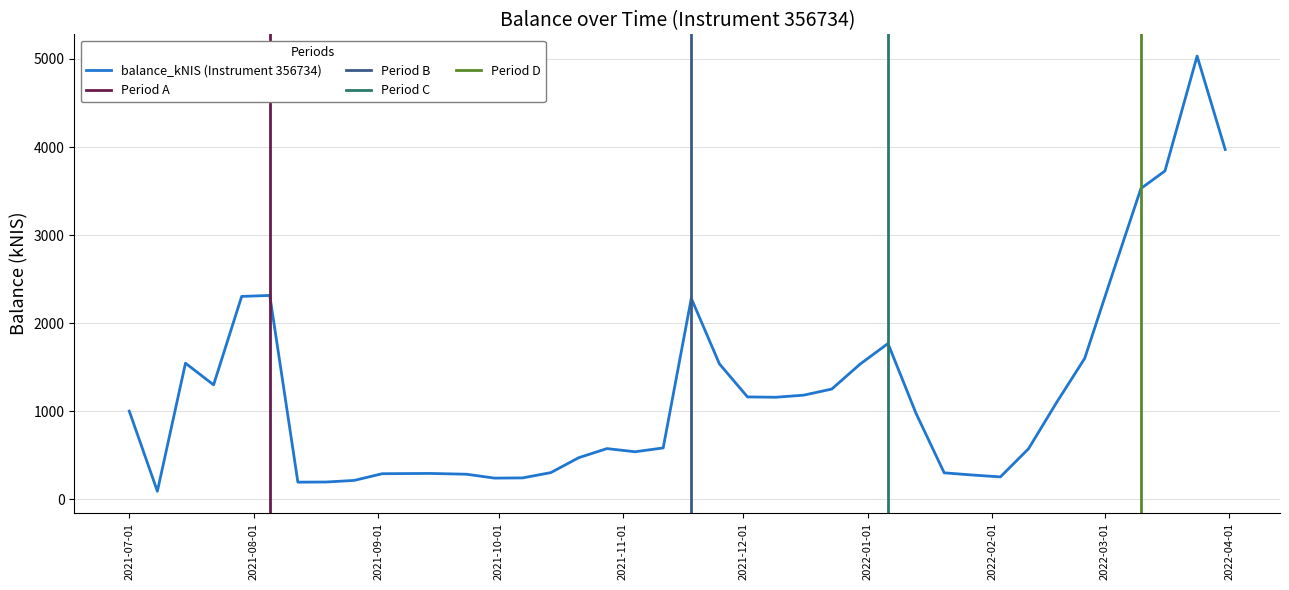

List the labels in order of value, largest first.

2022-03-24, 2022-03-31, 2022-03-16, 2022-03-10, 2022-03-03, 2021-08-05, 2021-07-29, 2021-11-18, 2022-01-06, 2022-02-24, 2021-07-15, 2021-11-25, 2021-12-30, 2021-07-22, 2021-12-23, 2021-12-16, 2021-12-02, 2021-12-09, 2022-02-17, 2021-07-01, 2022-01-13, 2021-11-11, 2021-10-28, 2022-02-10, 2021-11-04, 2021-10-21, 2021-10-14, 2022-01-20, 2021-09-14, 2021-09-09, 2021-09-02, 2021-09-23, 2022-01-27, 2022-02-03, 2021-10-07, 2021-09-30, 2021-08-26, 2021-08-19, 2021-08-12, 2021-07-08